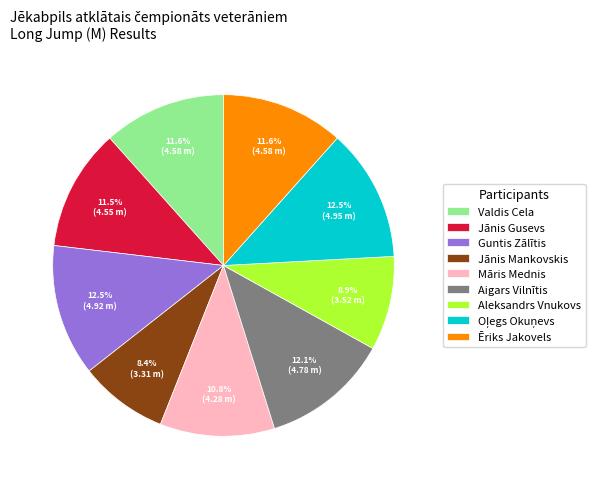

What is the smallest slice in the pie chart?

Jānis Mankovskis